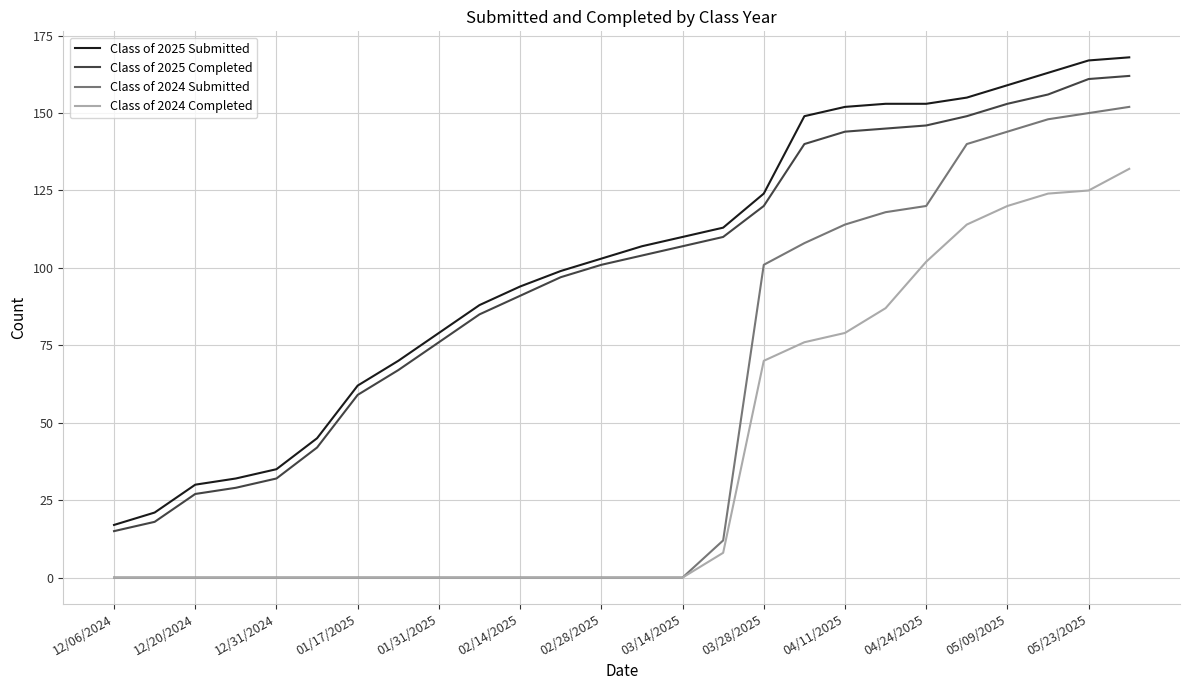

What is the difference between the maximum and second lowest values in the Class of 2025 Submitted series?

147